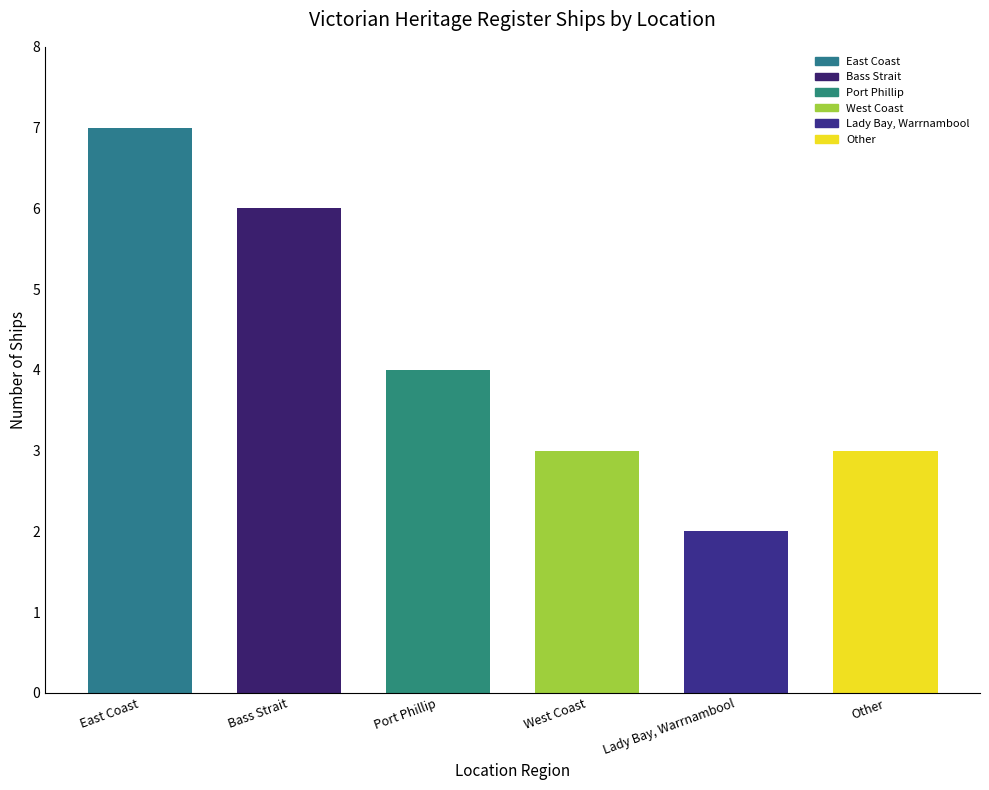

Reading right to left, transcribe all the data shown in this chart.

Other=3	Lady Bay, Warrnambool=2	West Coast=3	Port Phillip=4	Bass Strait=6	East Coast=7